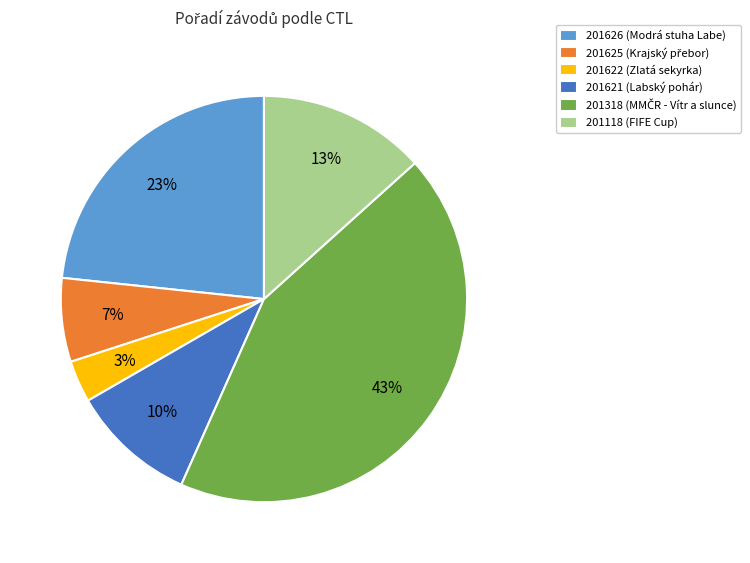

To the nearest percent, what is the difference between the 201318 and 201118 slice percentages?

30%